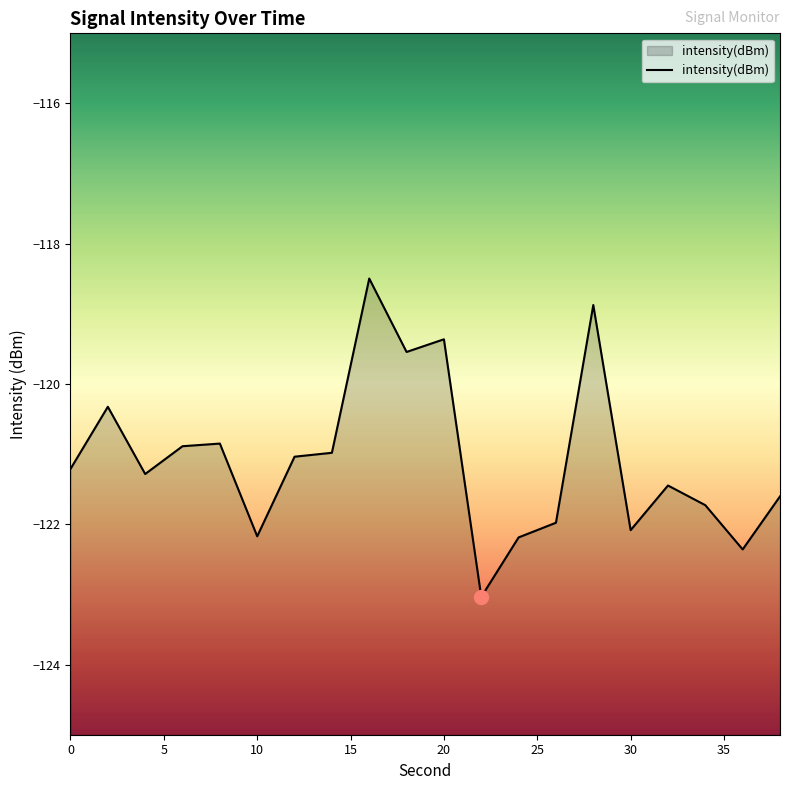

What is the smallest value displayed?

-123.0